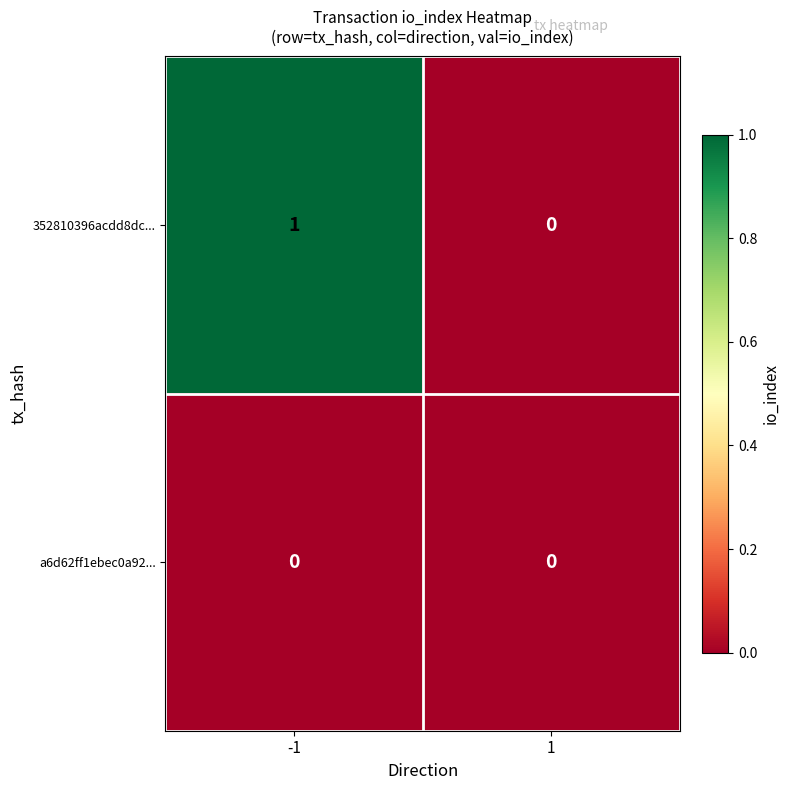

Rank the series by their average value, from lowest to highest.

a6d62ff1ebec0a92..., 352810396acdd8dc...